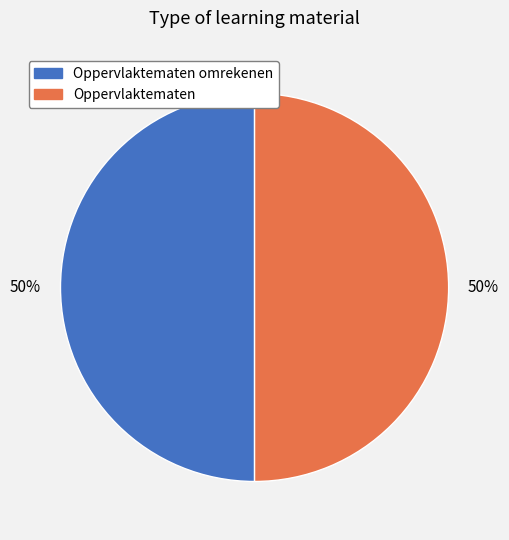

To the nearest percent, what is the average slice percentage?

50%